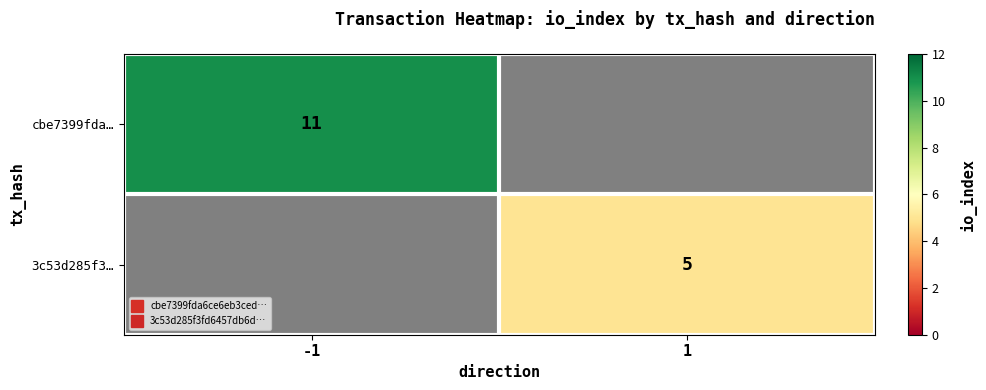

What is the difference between the maximum and minimum values in the 3c53d285f3… series?

5